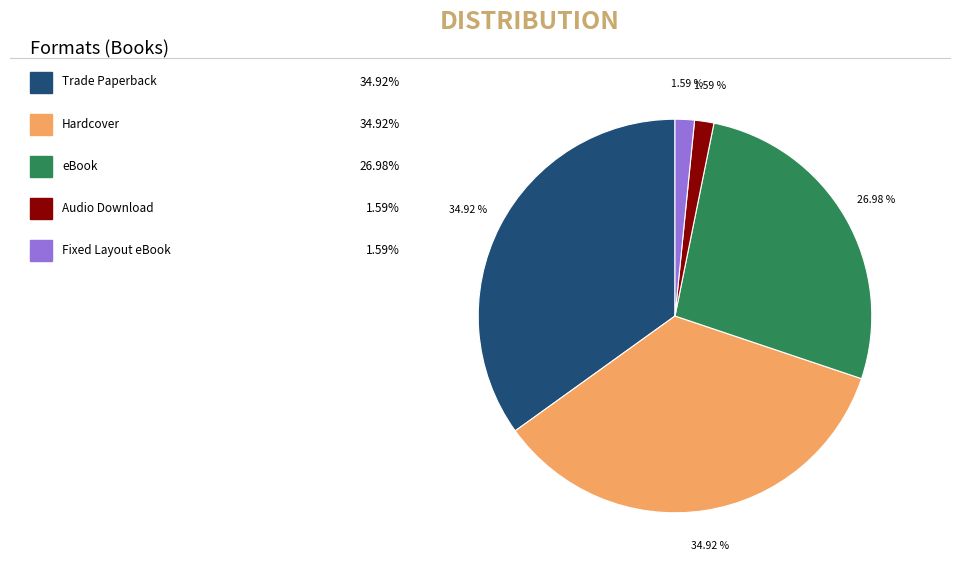

Does any single category account for the majority?

No